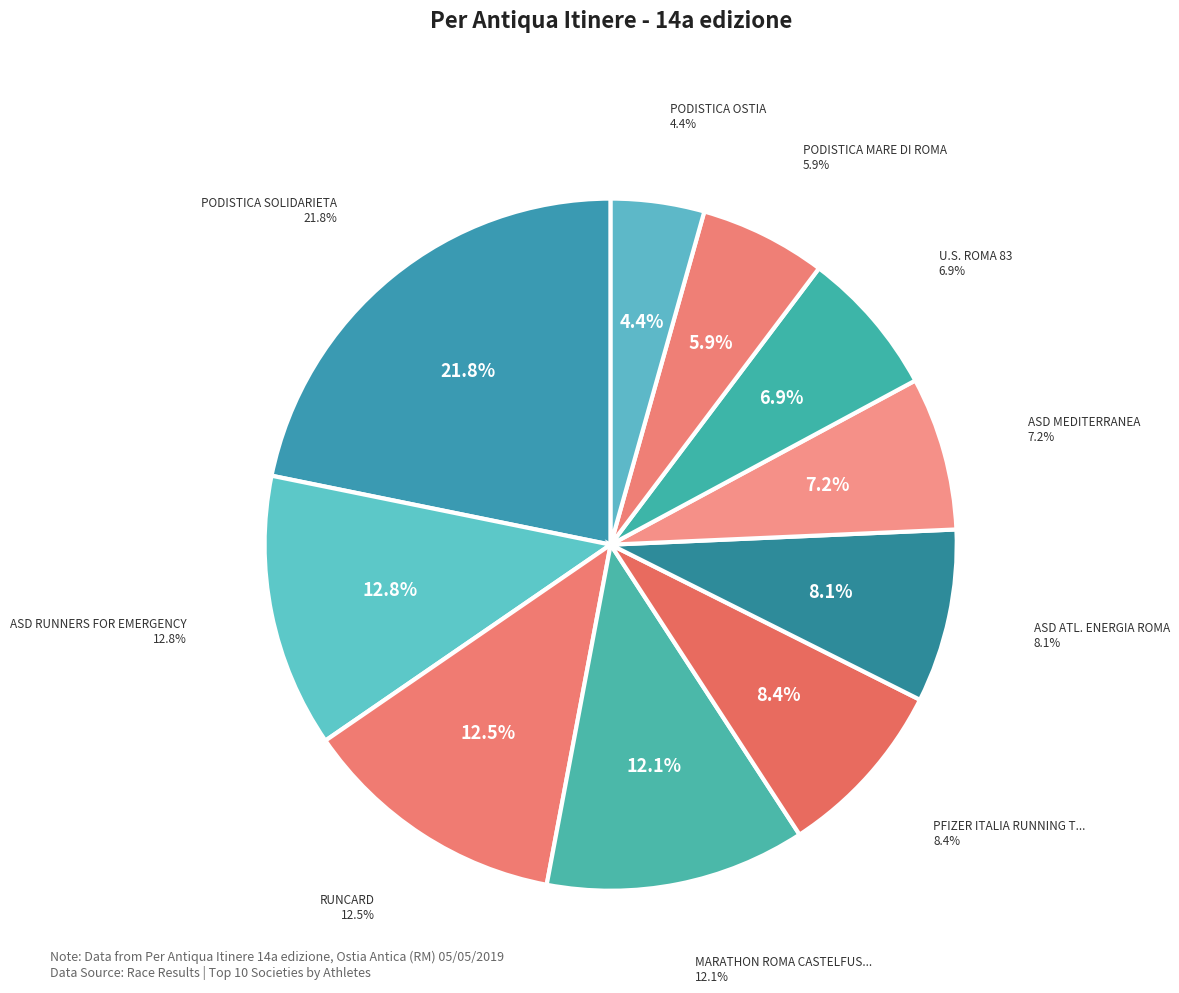

To the nearest percent, what percentage of the pie is MARATHON ROMA CASTELFUSANO?

12%